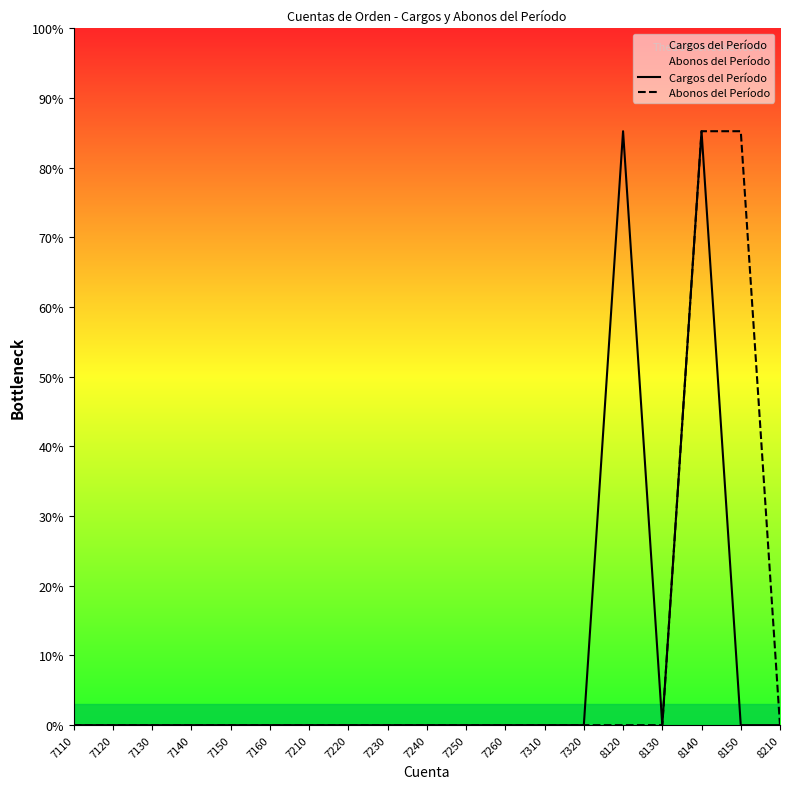

True or false: Cargos del Período has a value of 0.0 at 7150.

True